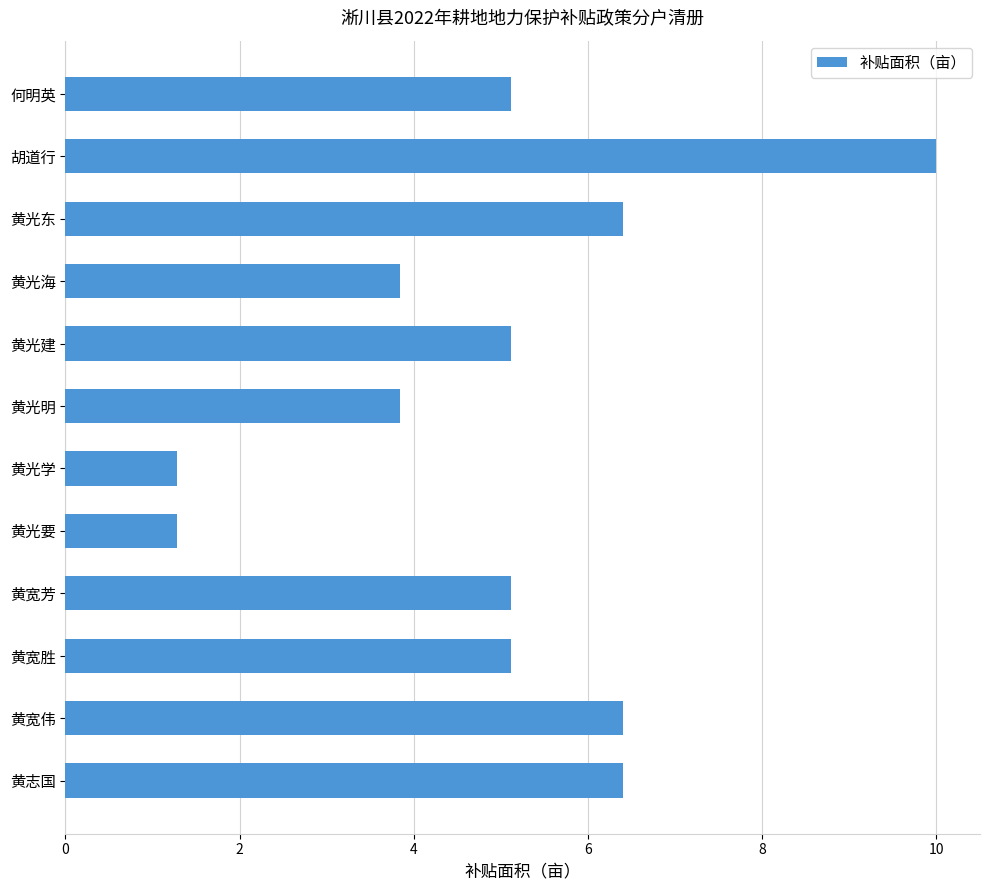

How many bars are there in total?

12